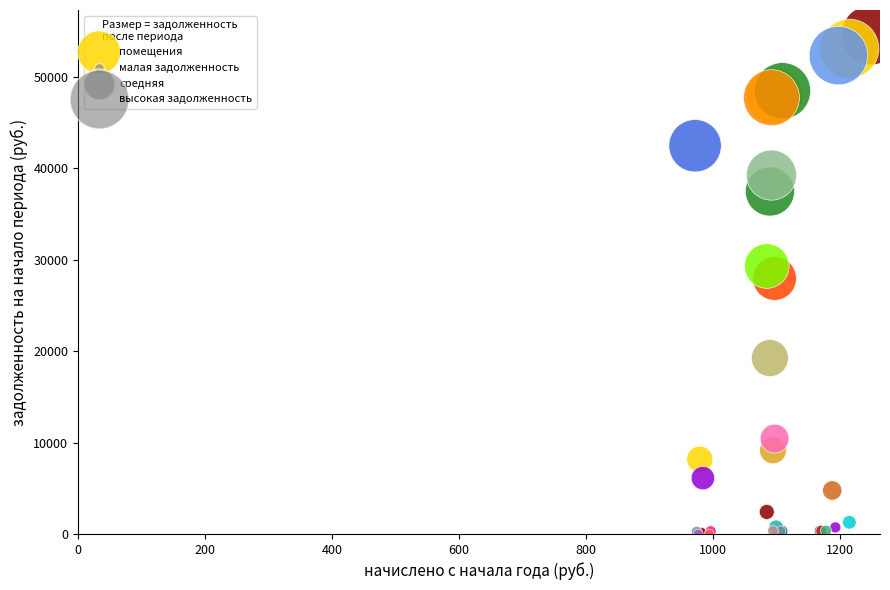

What Y value in the scatter plot is closest to 27289?

27946.5